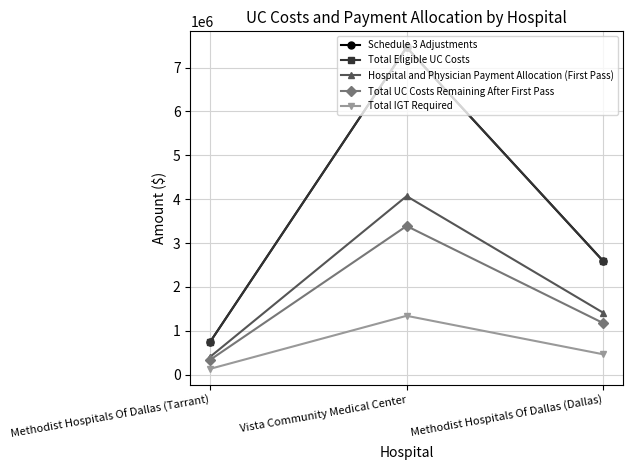

Is this an area chart (filled region under the line)?

No